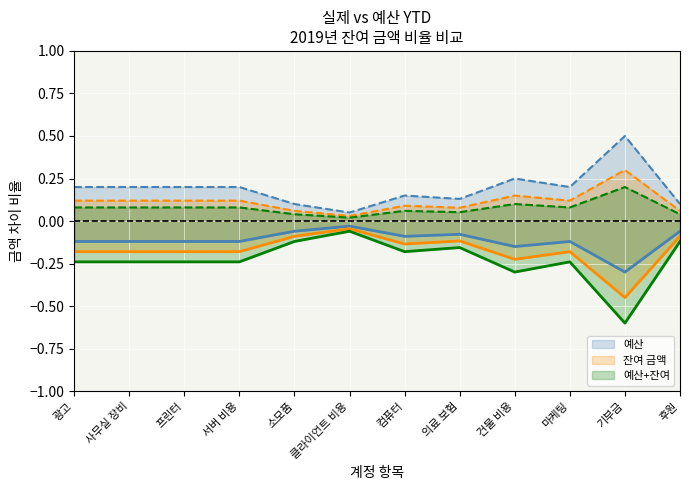

The value of 잔여 금액 at 소모품 is -0.1. True or false?

True